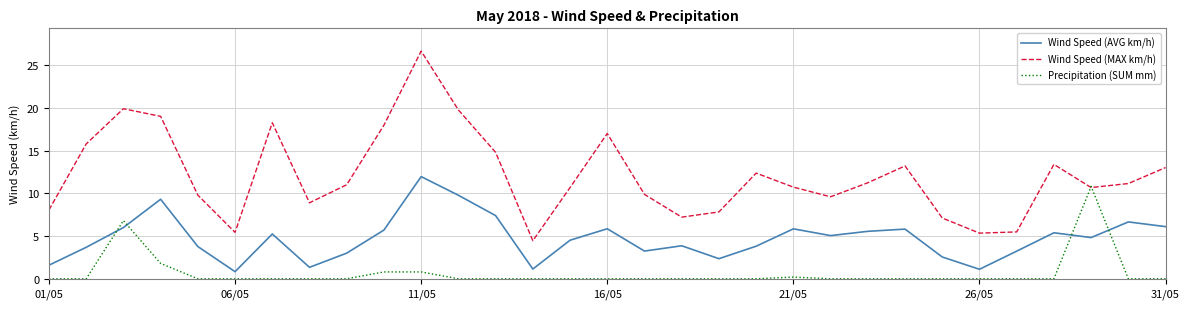

What is the greatest value displayed?

26.6